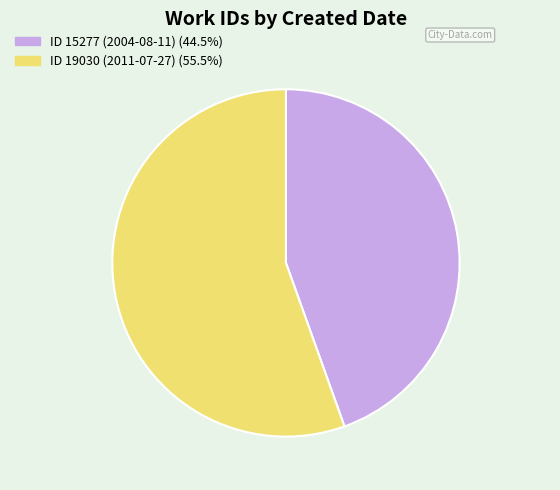

Does ID 19030 (2011-07-27) represent more than half of the total?

Yes